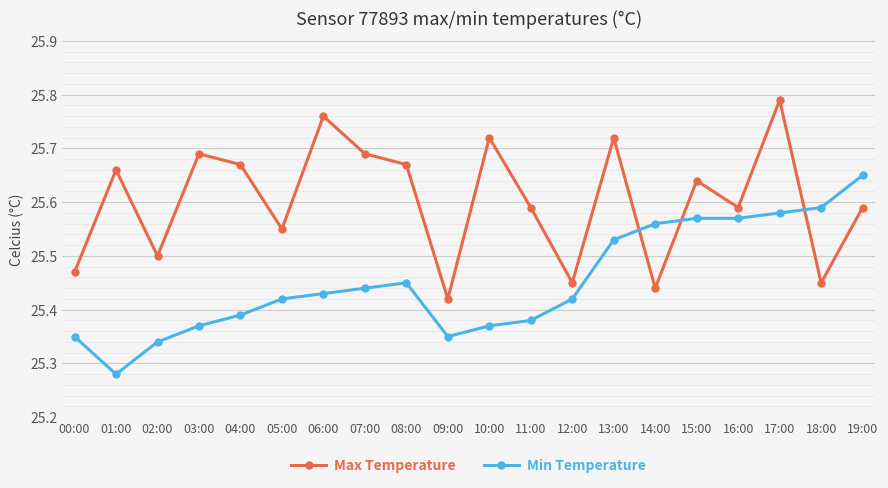

How many times do Max Temperature and Min Temperature cross each other?

3